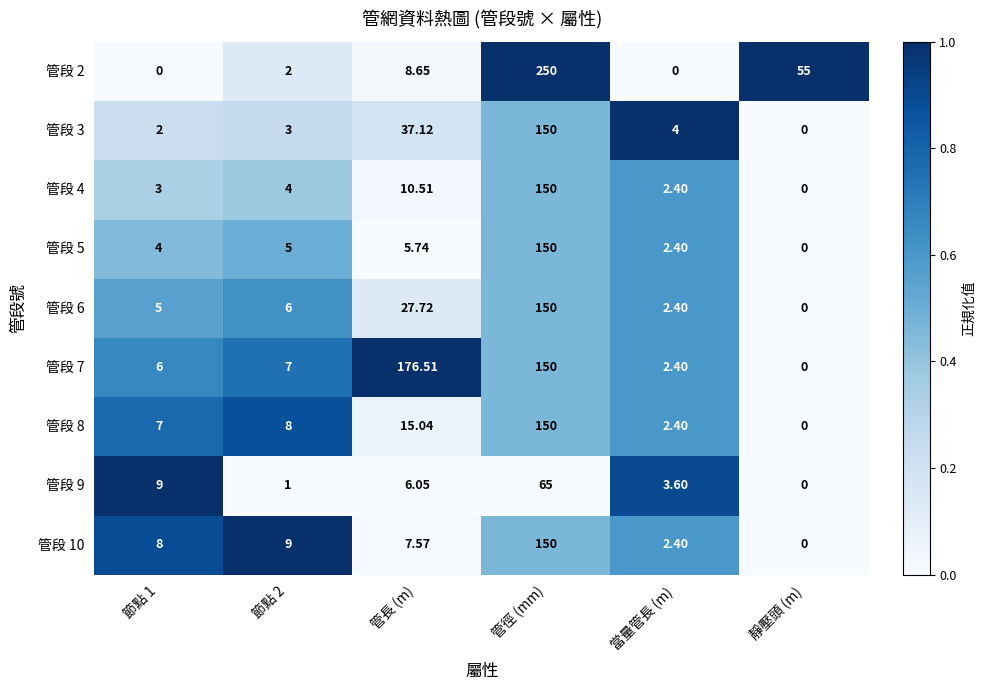

At which category is the sum across all series the highest?

管徑 (mm)